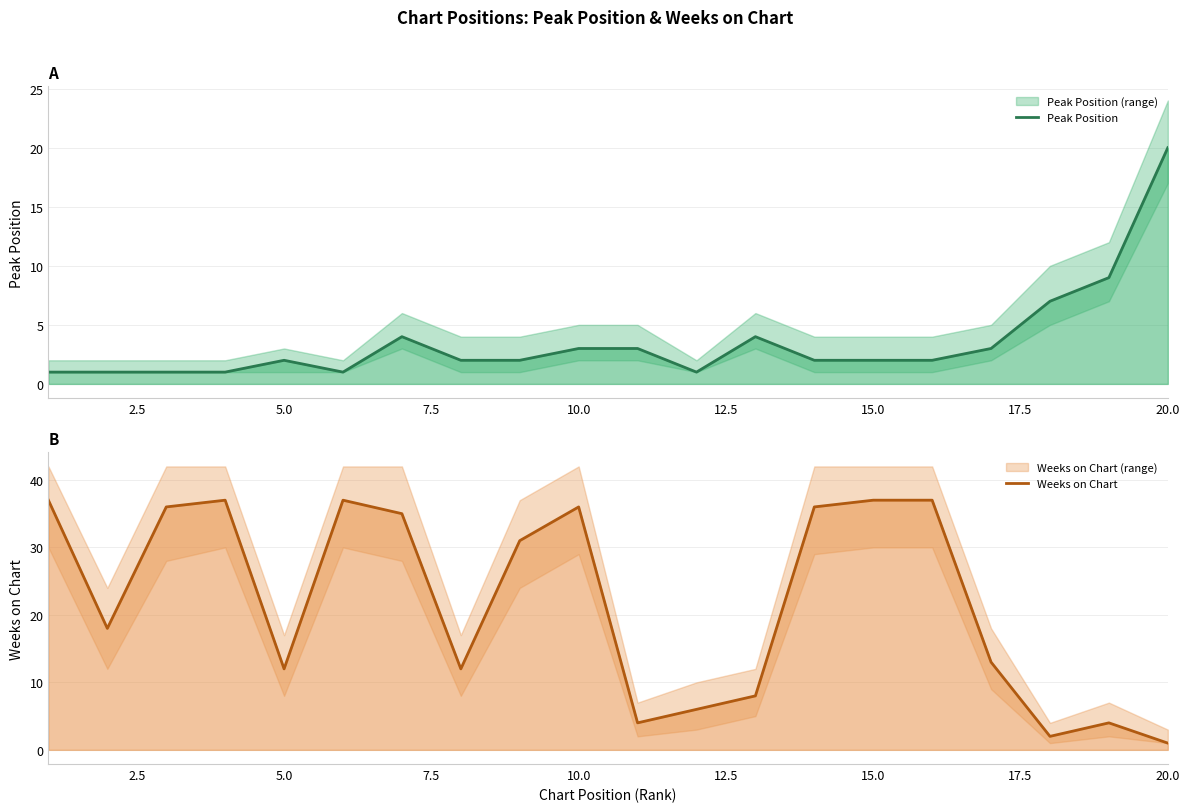

Rank the series by their maximum value, from highest to lowest.

Weeks on Chart, Peak Position